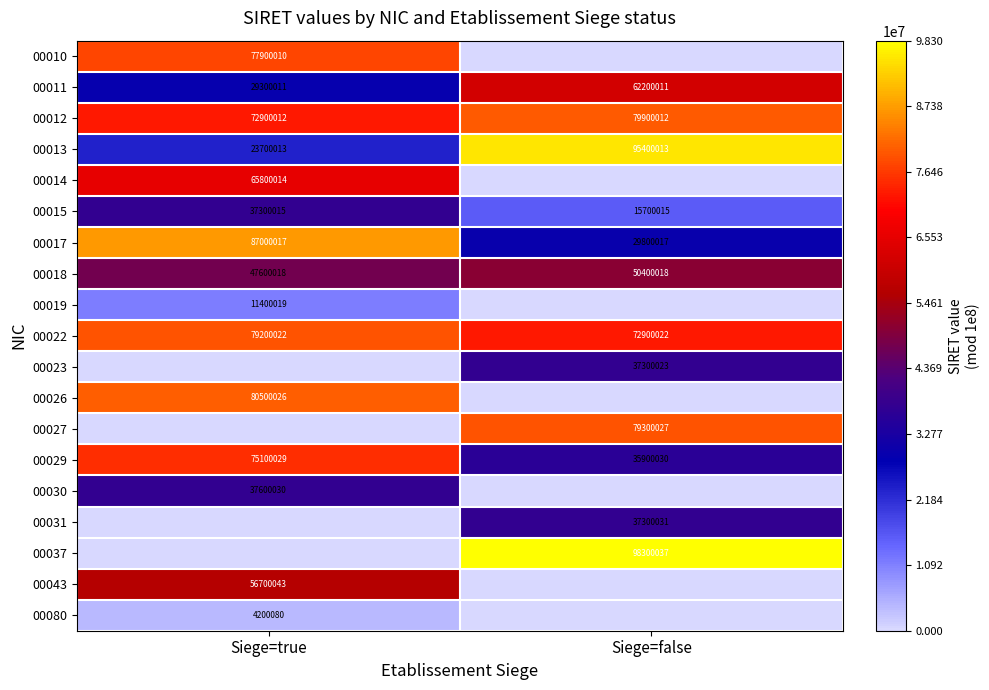

Is it true that 00015 equals 37300015 at Siege=true?

True